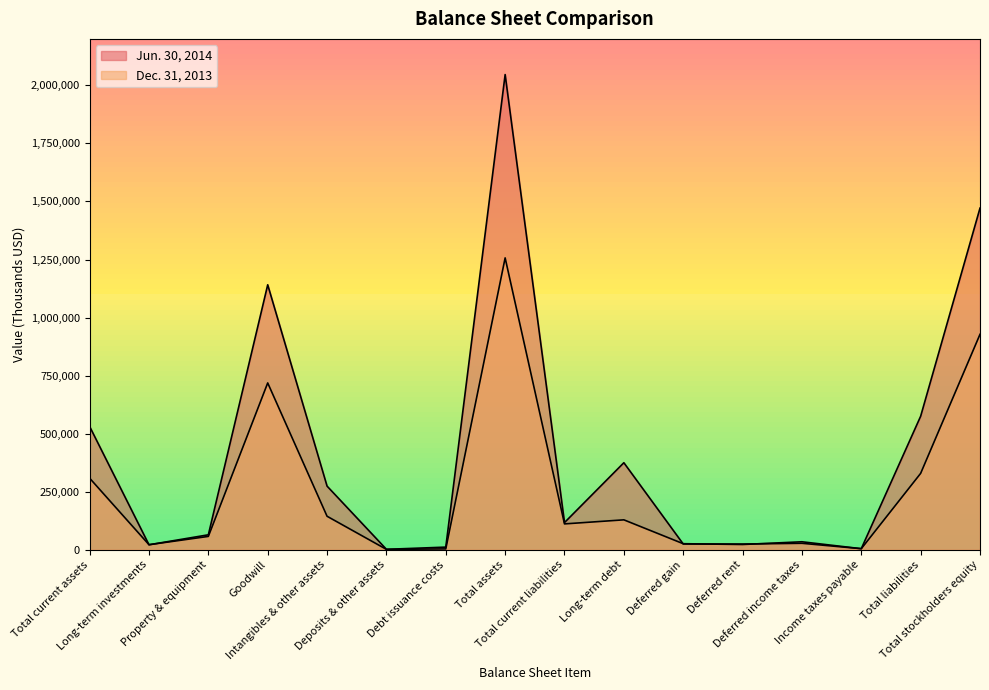

At which category is the sum across all series the highest?

Total assets